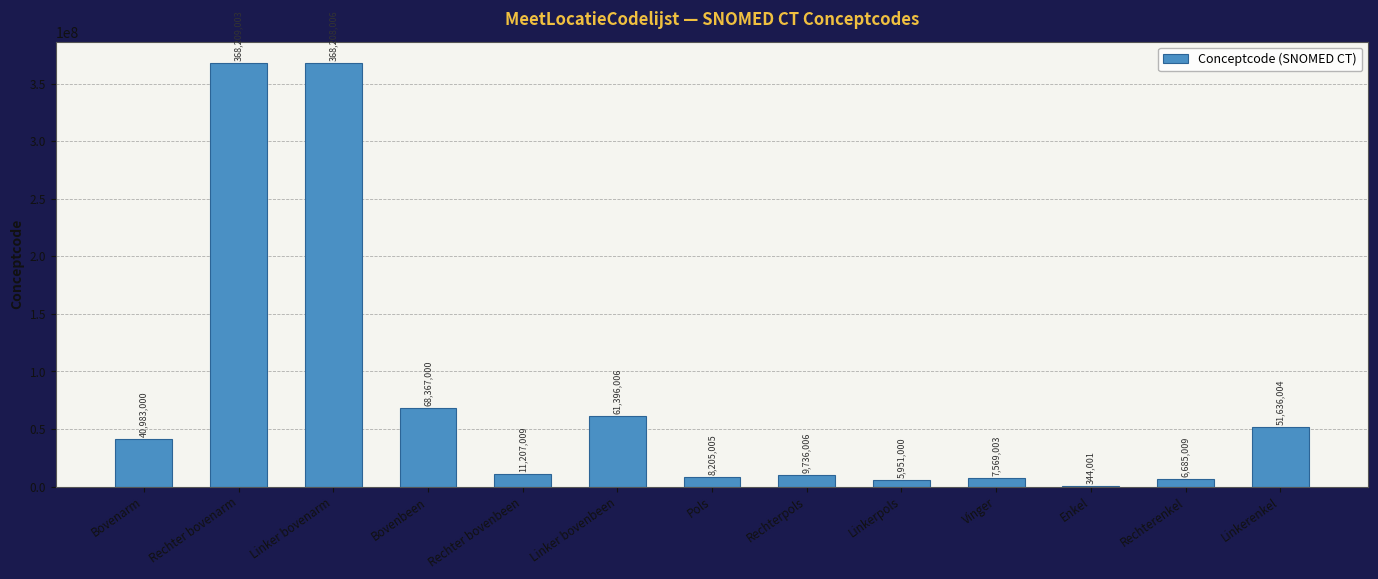

What is the sum of the values at Pols and Linkerpols?

14156005